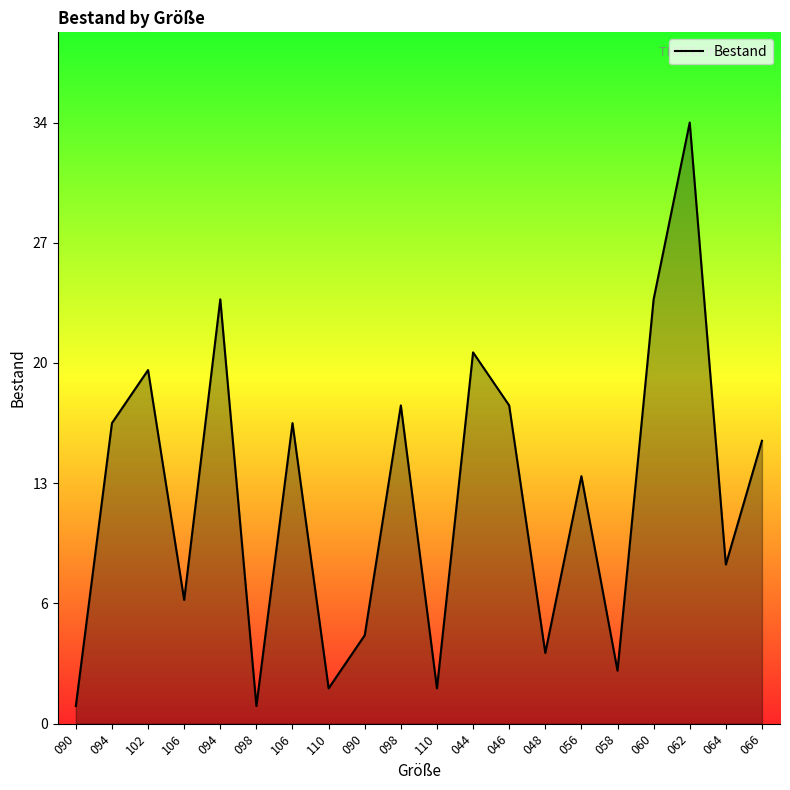

Is this an area chart (filled region under the line)?

Yes